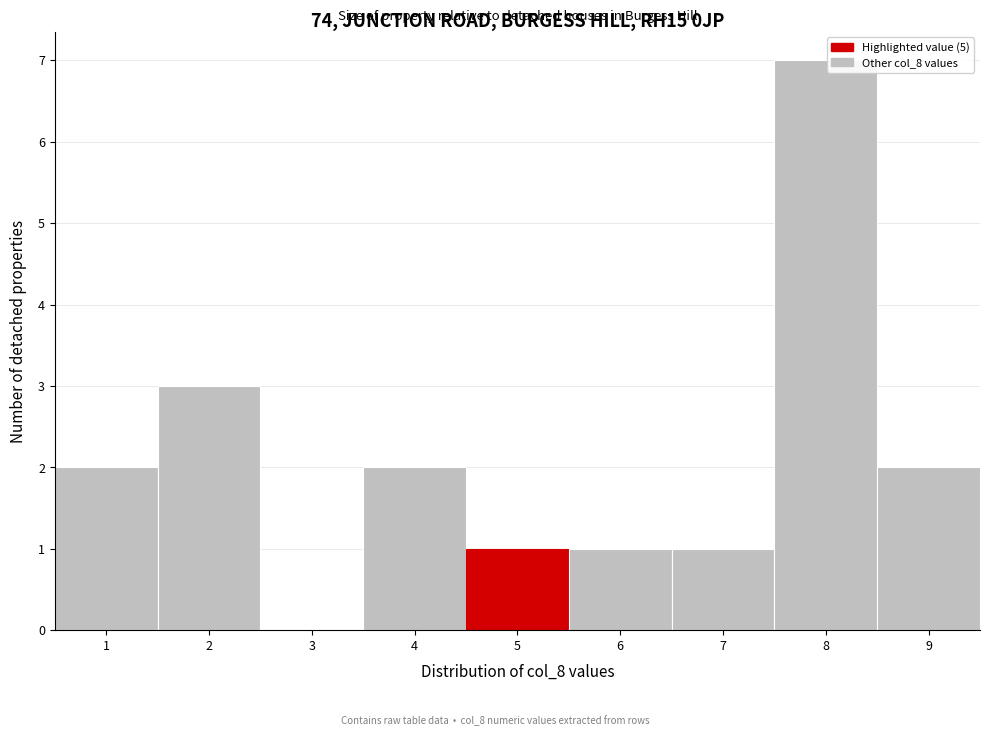

Reading left to right, transcribe this chart: for each bar, give the range it covers on the x-axis and its height. The values are not printed on the chart, so give them approximately, as read against the axis.

0.5 to 1.5: 2
1.5 to 2.5: 3
2.5 to 3.5: 0
3.5 to 4.5: 2
4.5 to 5.5: 1
5.5 to 6.5: 1
6.5 to 7.5: 1
7.5 to 8.5: 7
8.5 to 9.5: 2